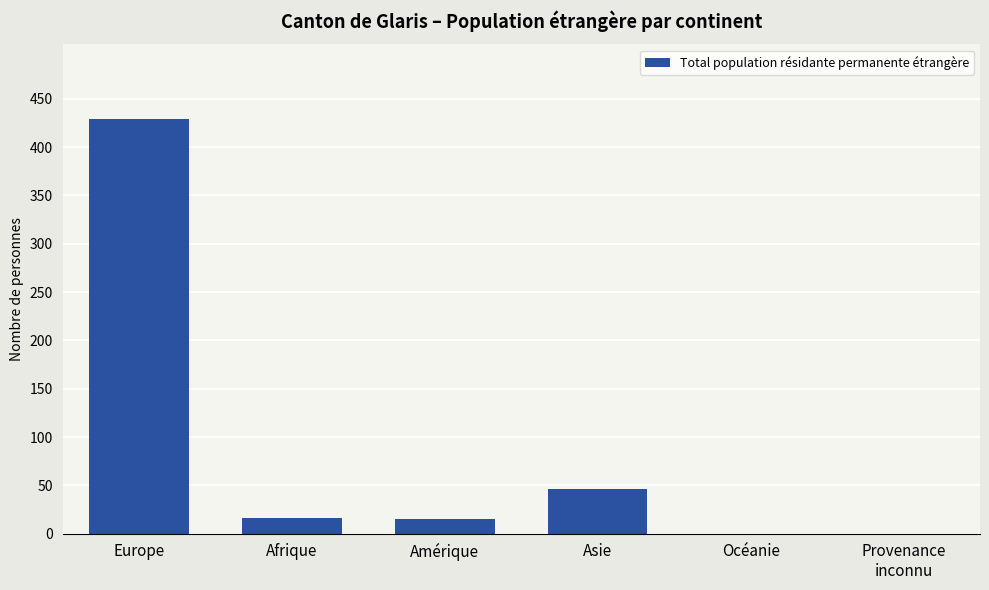

Between Provenance
inconnu and Asie, which is larger?

Asie